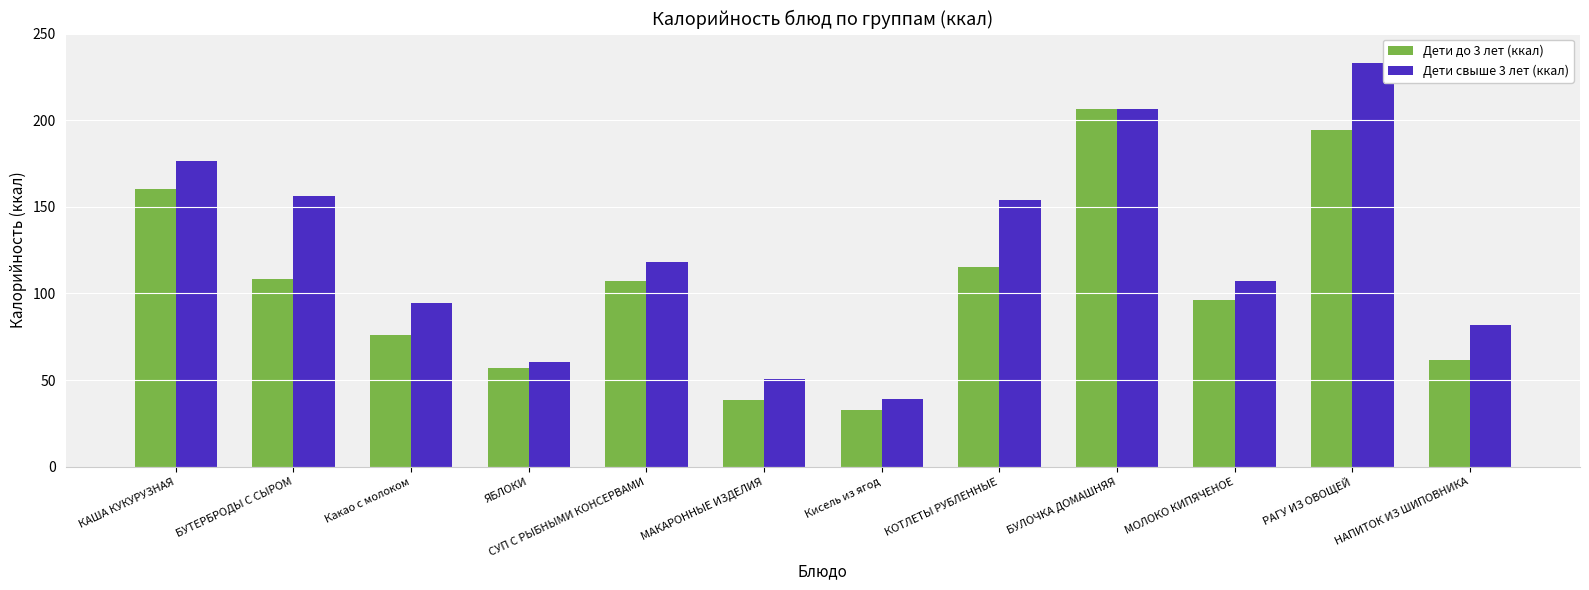

How many bars are there in each group?

2